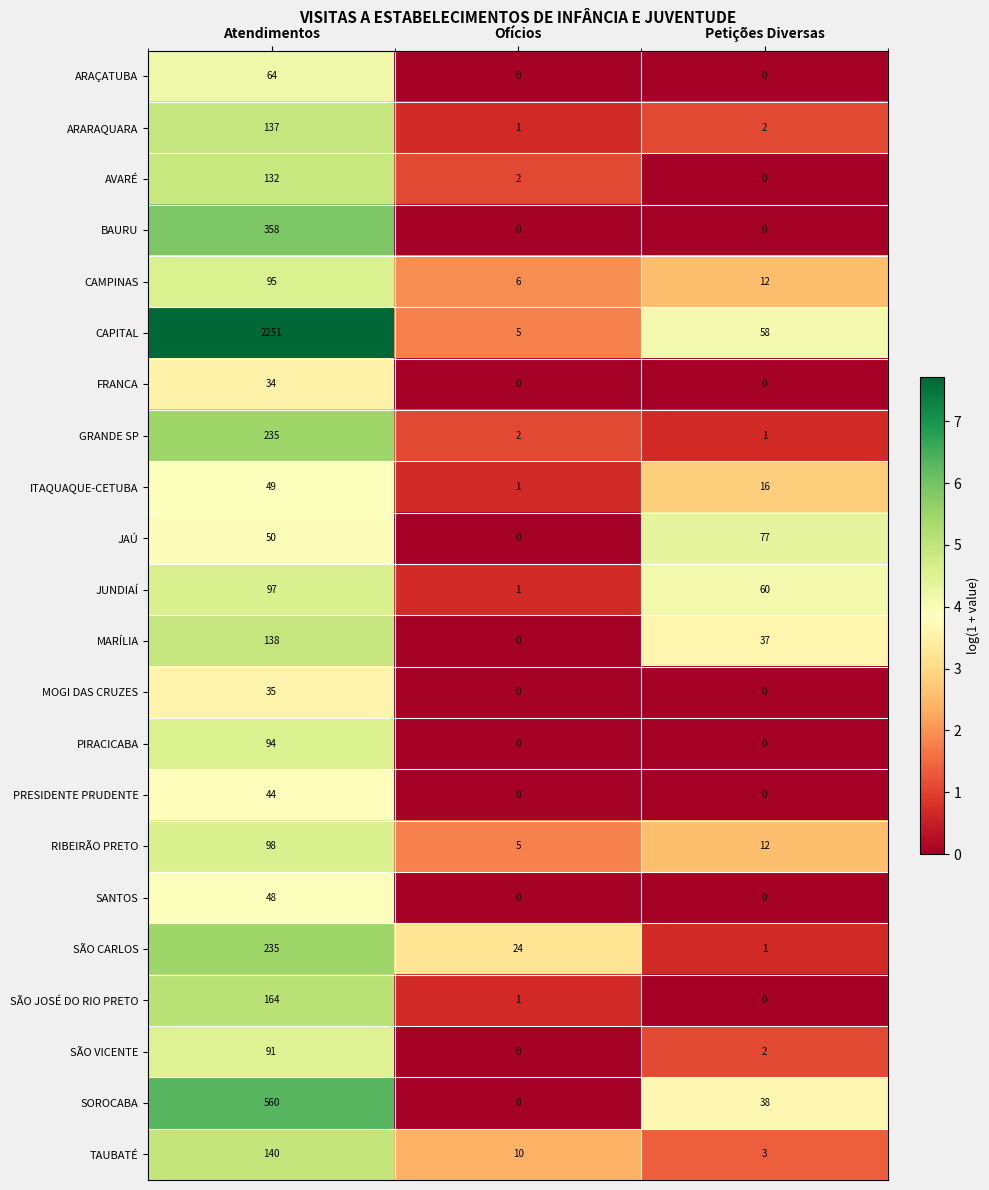

What is the spread (max minus min) of values at Ofícios?

24